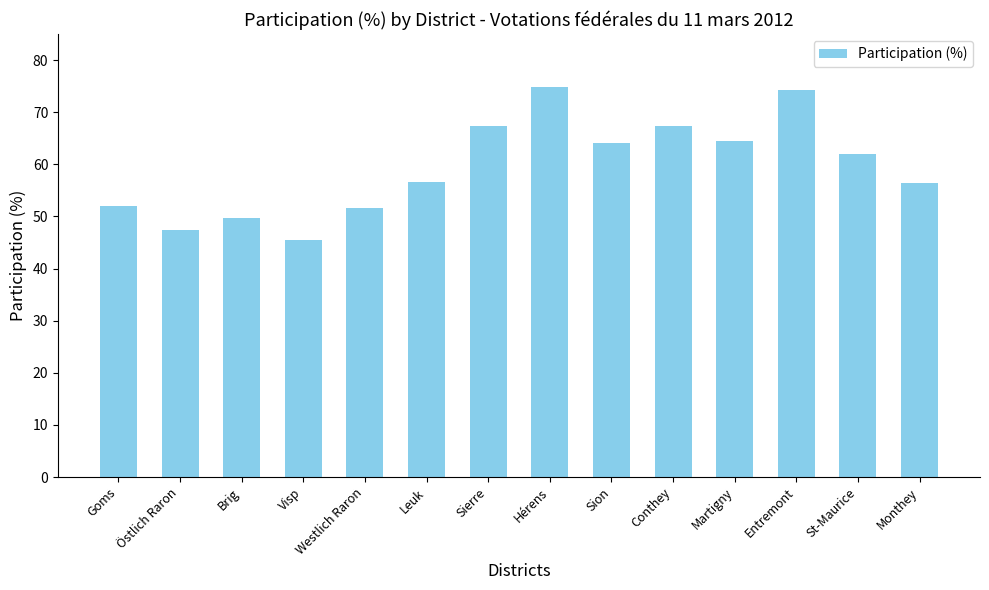

Read the value at Östlich Raron.

47.4